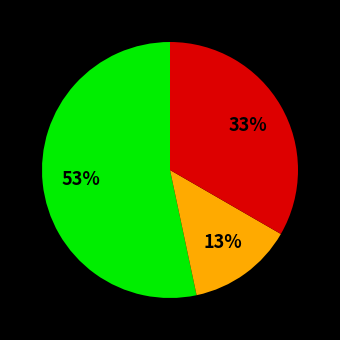

To the nearest percent, what is the difference between the largest and smallest slice percentages?

40%